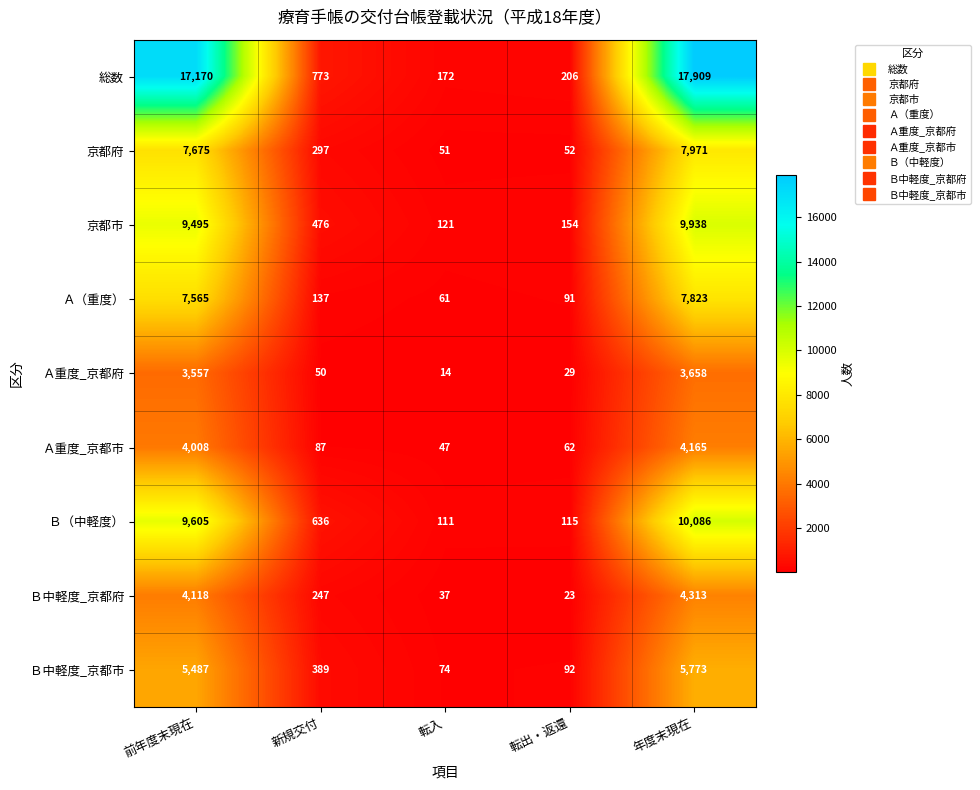

True or false: Ａ（重度） has a value of 158 at 転出・返還.

False